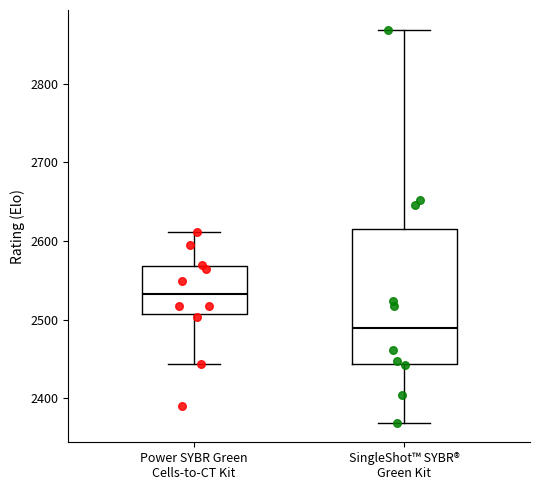

Reading left to right, transcribe this box plot: for each box, give where its median line is, the range the box spans, and where its two whiskers end, as read against the y-axis. The values are not printed on the chart, so give them approximately, as read against the axis.

Power SYBR Green Cells-to-CT Kit: median 2530, box 2510 to 2570, whiskers 2440 to 2610
SingleShot™ SYBR® Green Kit: median 2490, box 2440 to 2620, whiskers 2370 to 2870